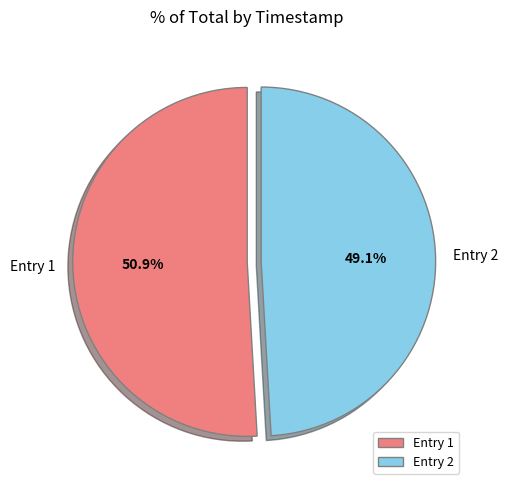

Between Entry 1 and Entry 2, which is larger?

Entry 1